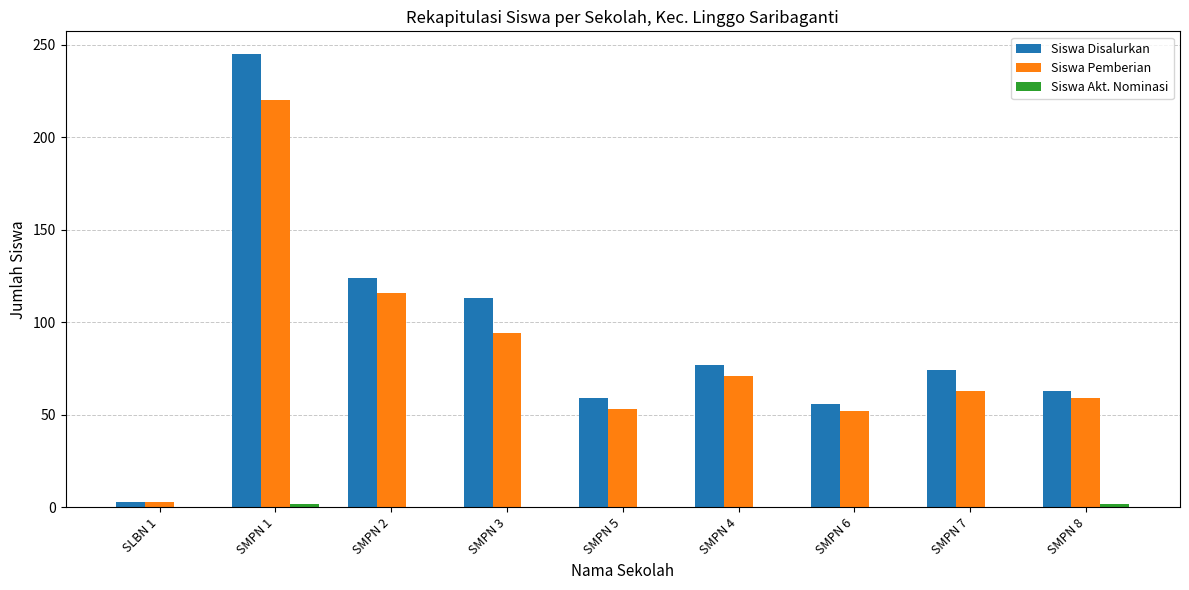

How many groups of bars are there?

9